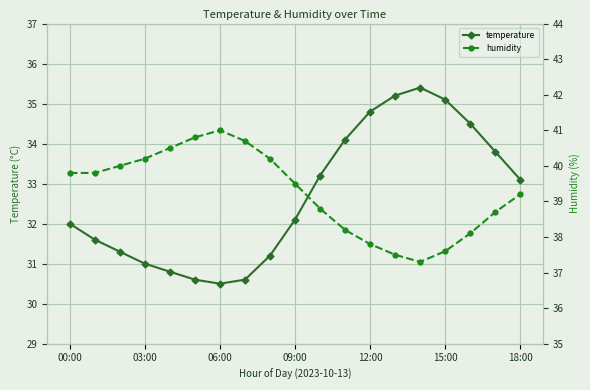

How many data points does each series have?

19